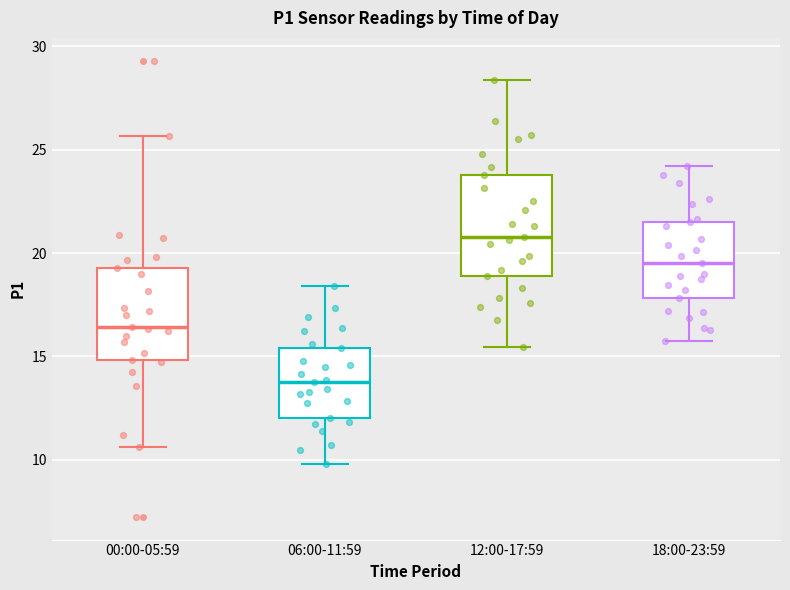

Reading left to right, read every box against the y-axis: the position of its median line, the range the box covers, and the ends of its whiskers. The values are not printed on the chart, so give them approximately, as read against the axis.

00:00-05:59: median 16.5, box 15.0 to 19.5, whiskers 10.5 to 25.5
06:00-11:59: median 14.0, box 12.0 to 15.5, whiskers 10.0 to 18.5
12:00-17:59: median 21.0, box 19.0 to 24.0, whiskers 15.5 to 28.5
18:00-23:59: median 19.5, box 18.0 to 21.5, whiskers 16.0 to 24.0